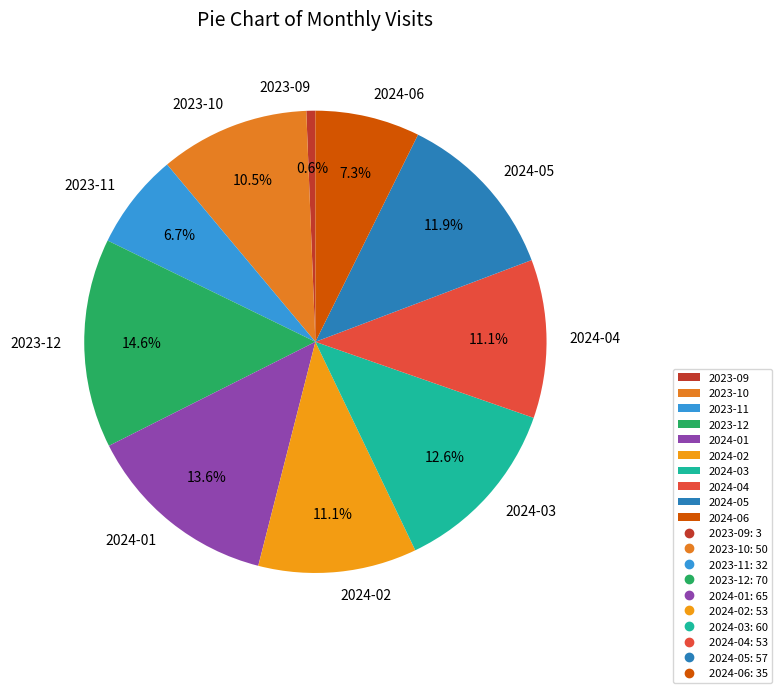

Count the number of slices in the pie.

10